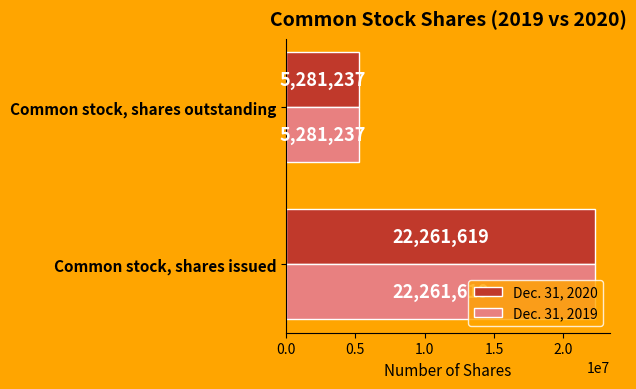

What is the sum of all Dec. 31, 2019 values?

27542856